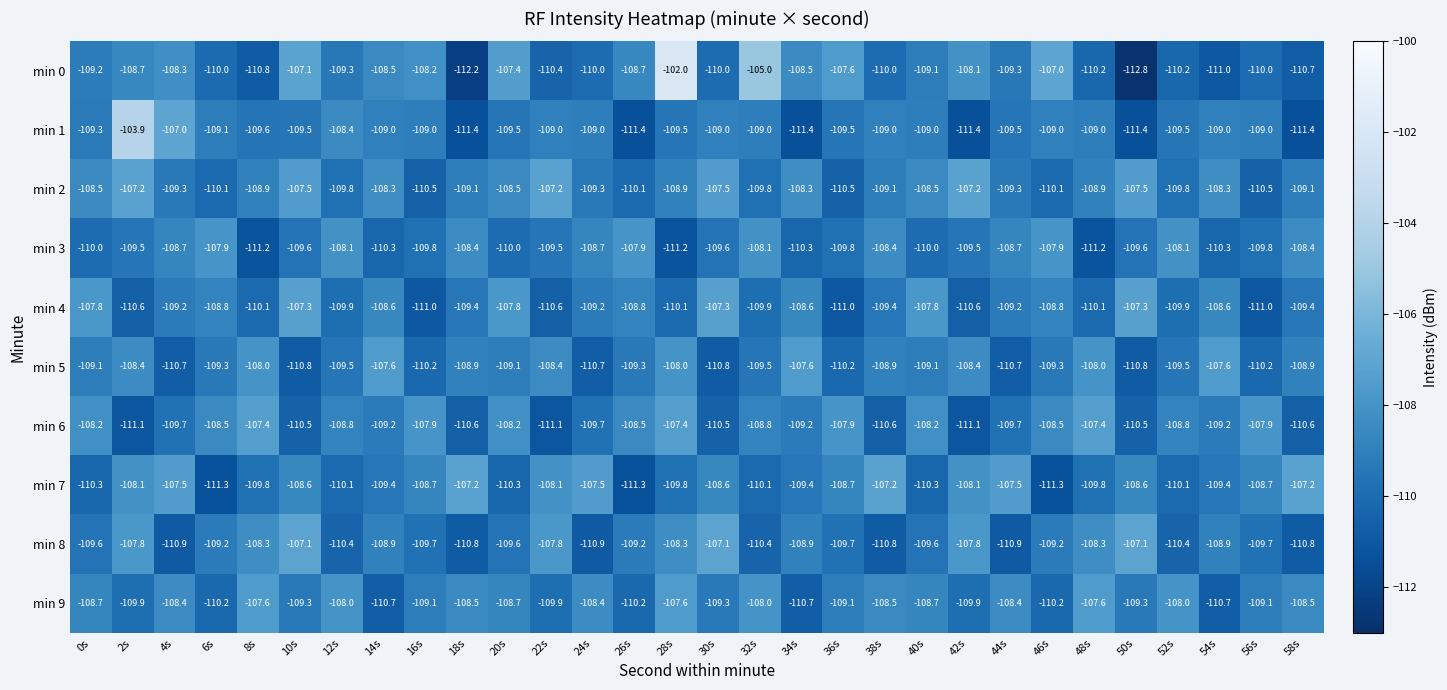

Read the min 8 value at 8s.

-108.3